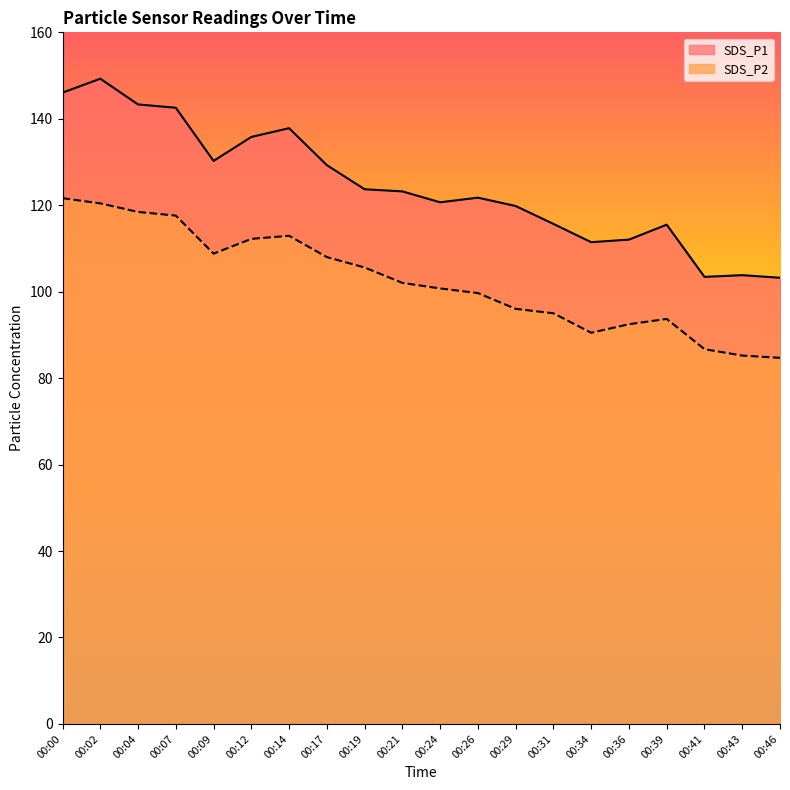

How many lines are shown in the chart?

2